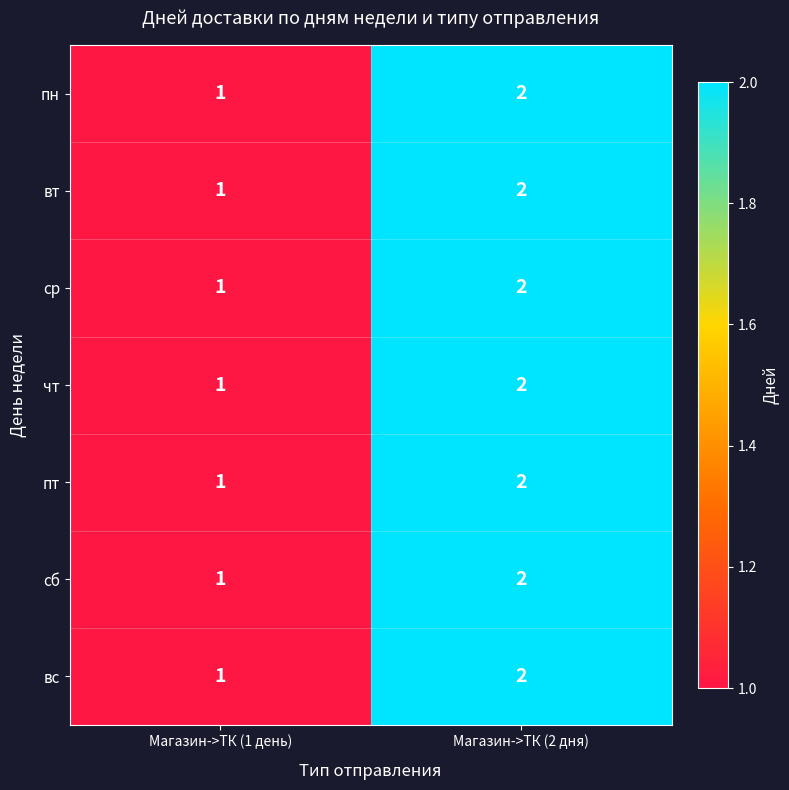

Reading left to right, list all the values displayed in this chart.

пн: Магазин->ТК (1 день)=1	Магазин->ТК (2 дня)=2
вт: Магазин->ТК (1 день)=1	Магазин->ТК (2 дня)=2
ср: Магазин->ТК (1 день)=1	Магазин->ТК (2 дня)=2
чт: Магазин->ТК (1 день)=1	Магазин->ТК (2 дня)=2
пт: Магазин->ТК (1 день)=1	Магазин->ТК (2 дня)=2
сб: Магазин->ТК (1 день)=1	Магазин->ТК (2 дня)=2
вс: Магазин->ТК (1 день)=1	Магазин->ТК (2 дня)=2